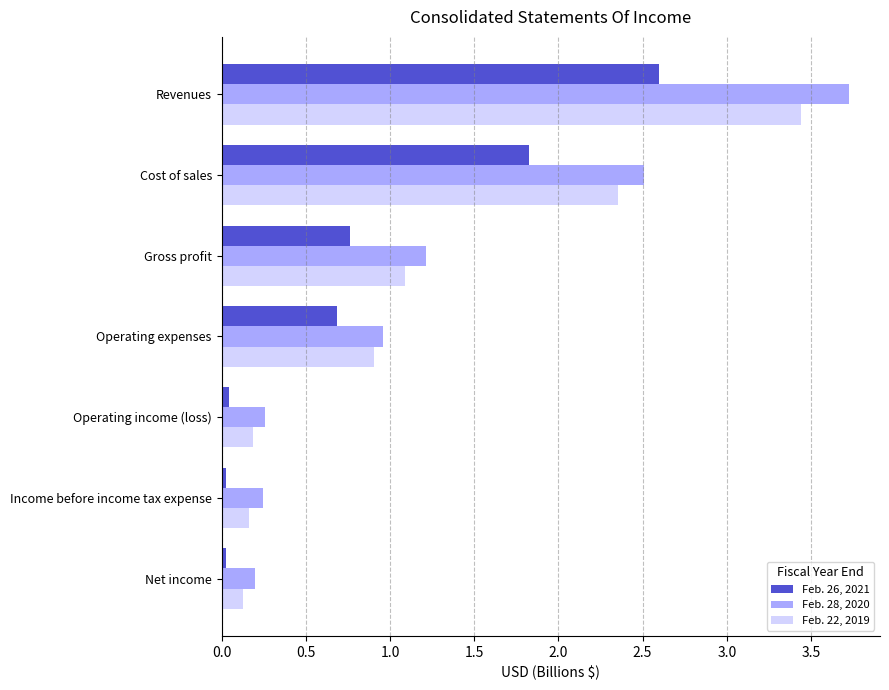

Which series has the largest range (max minus min)?

Feb. 28, 2020